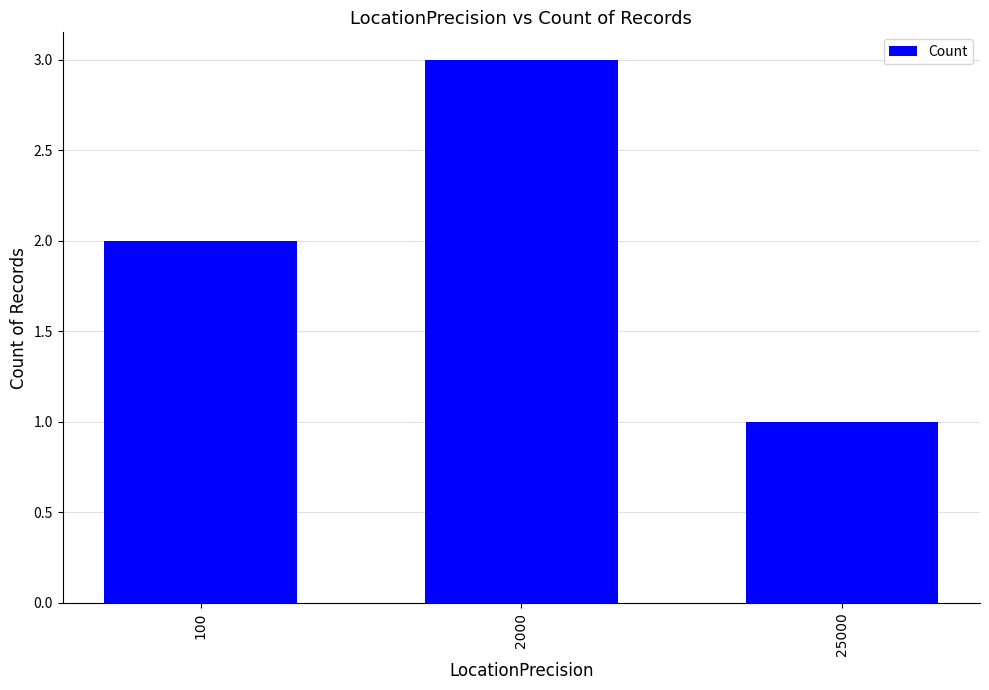

Reading left to right, what are all the values shown in this chart?

2	3	1